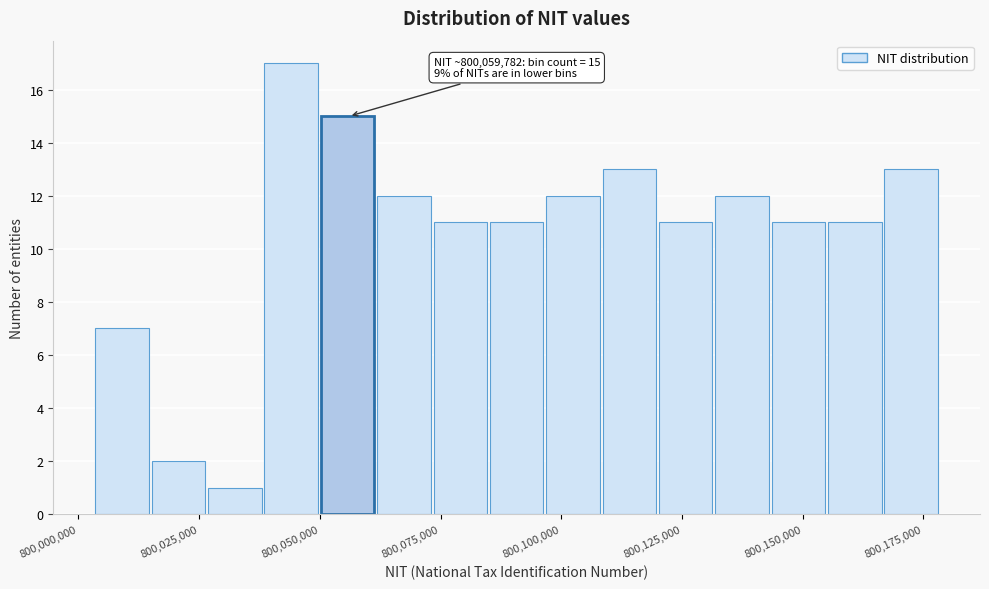

Read against the x-axis, roughly where is the centre of the tallest bar?

800045000